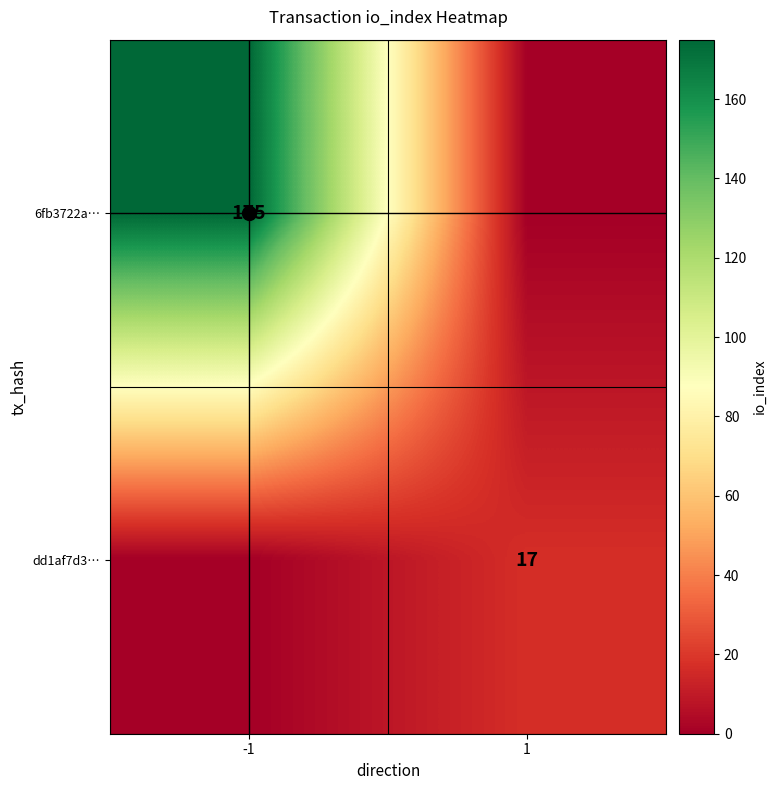

How many series are shown in this chart?

2